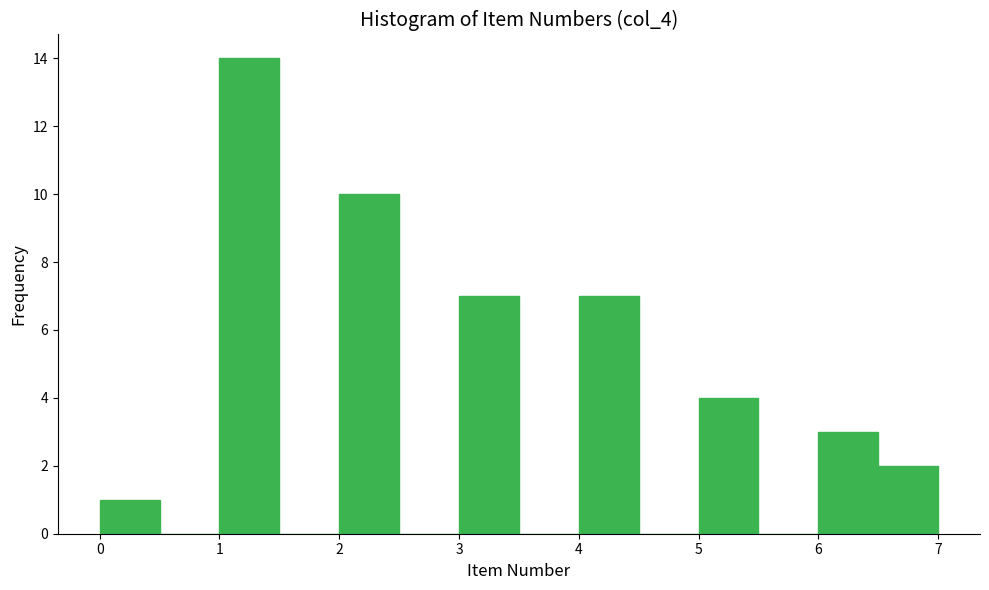

Reading left to right, transcribe this chart: for each bar, give the range it covers on the x-axis and its height. The values are not printed on the chart, so give them approximately, as read against the axis.

0.0 to 0.5: 1
0.5 to 1.0: 0
1.0 to 1.5: 14
1.5 to 2.0: 0
2.0 to 2.5: 10
2.5 to 3.0: 0
3.0 to 3.5: 7
3.5 to 4.0: 0
4.0 to 4.5: 7
4.5 to 5.0: 0
5.0 to 5.5: 4
5.5 to 6.0: 0
6.0 to 6.5: 3
6.5 to 7.0: 2